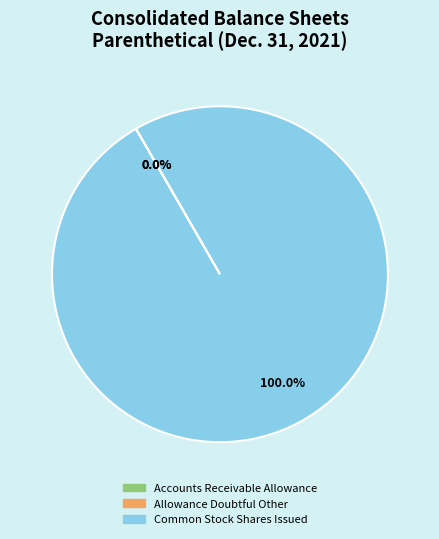

Which category has the biggest portion of the pie?

Common Stock Shares Issued